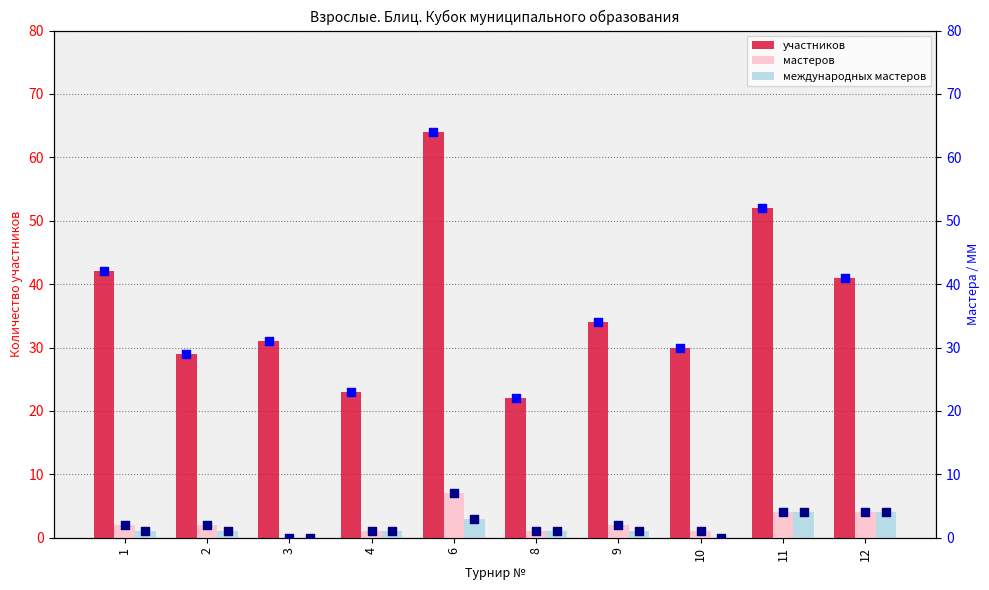

Which series contains the lowest Y value?

мастеров